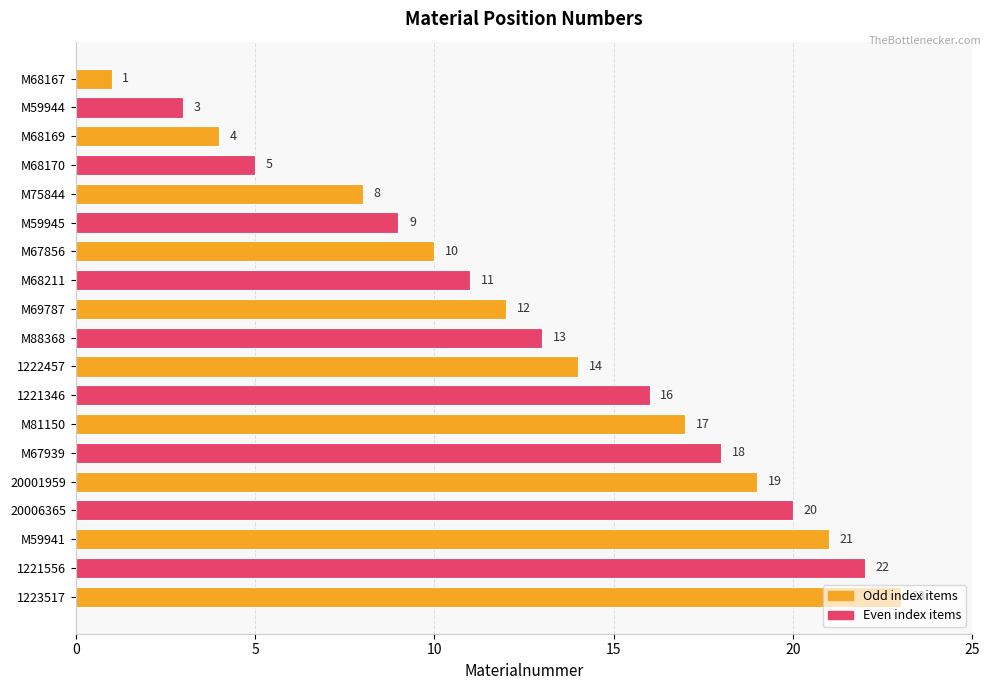

What is the ratio of the value at M68170 to the value at 20001959?

0.3